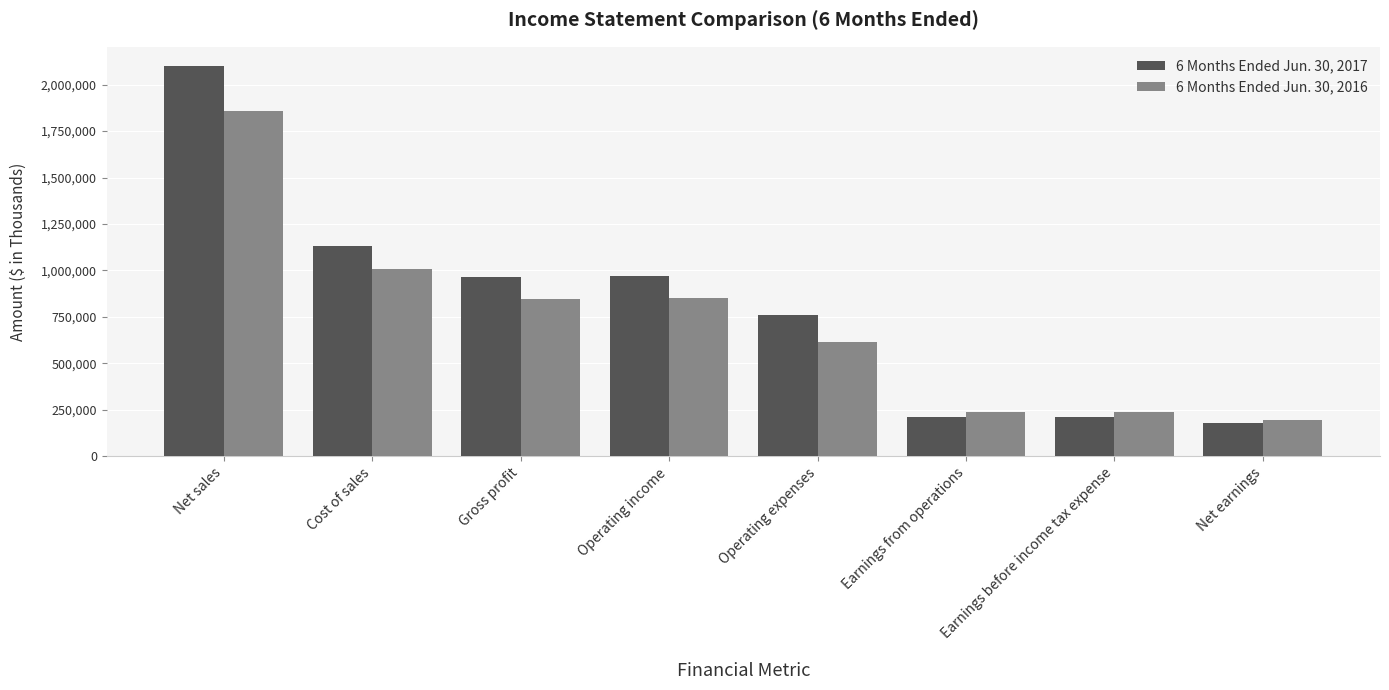

The 6 Months Ended Jun. 30, 2017 series shows 248919 at Net earnings. True or false?

False